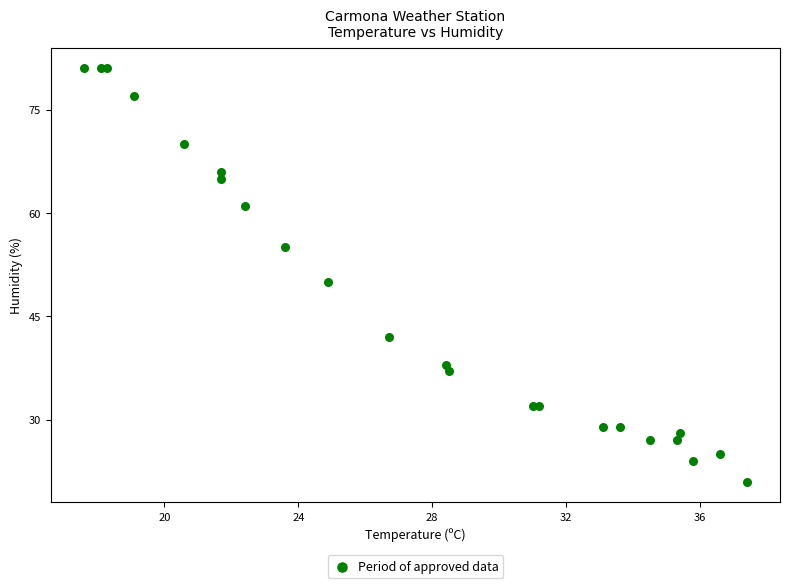

What Y value in the scatter plot is closest to 51?

50